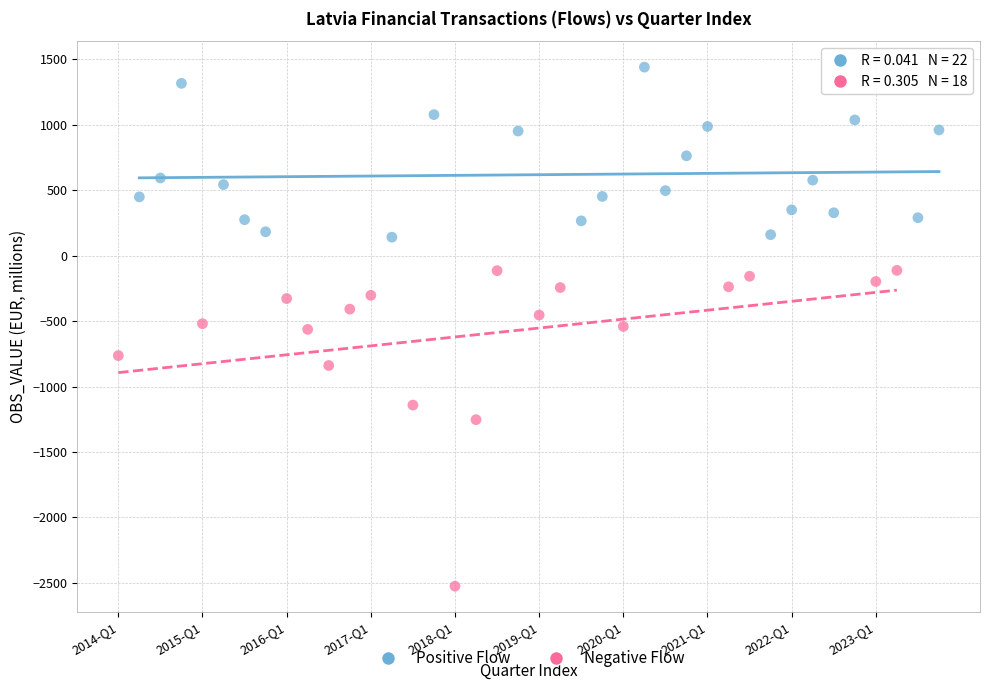

Which series contains the lowest Y value?

Negative Flow